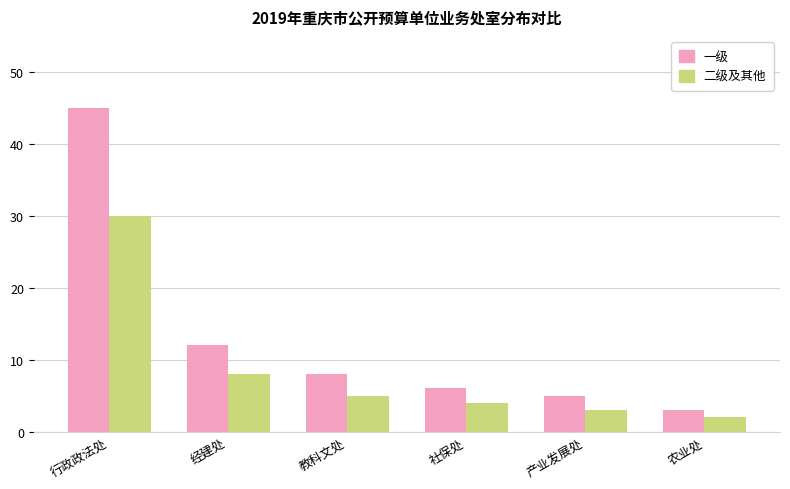

What is the difference between the maximum and second lowest values in the 一级 series?

40